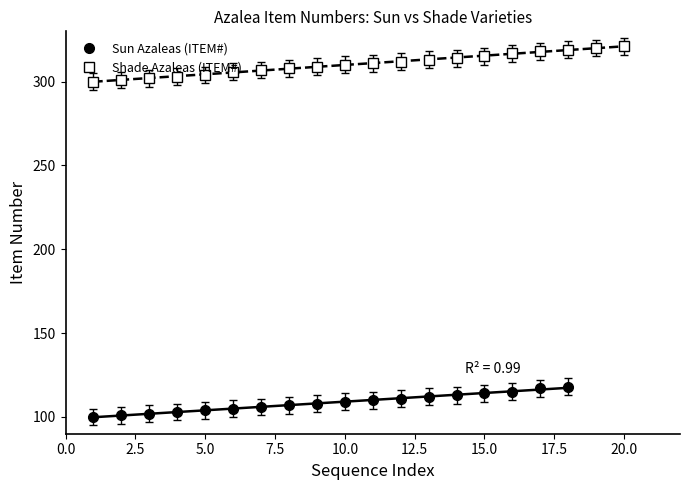

What is the average value?

109